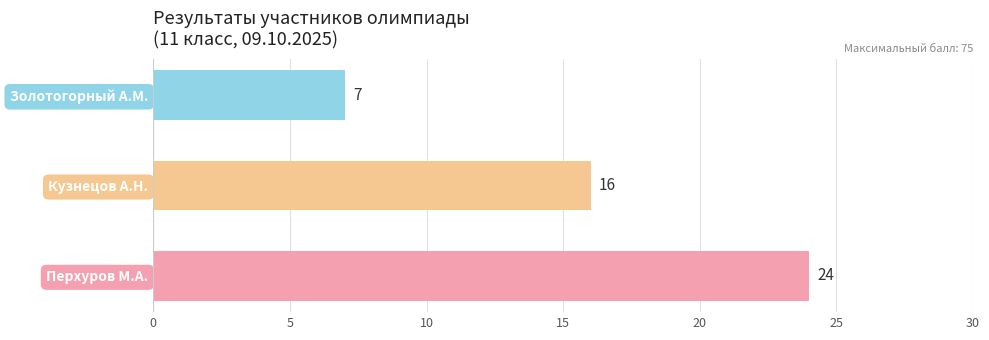

The chart shows a value of 7 at Золотогорный А.М.. True or false?

True